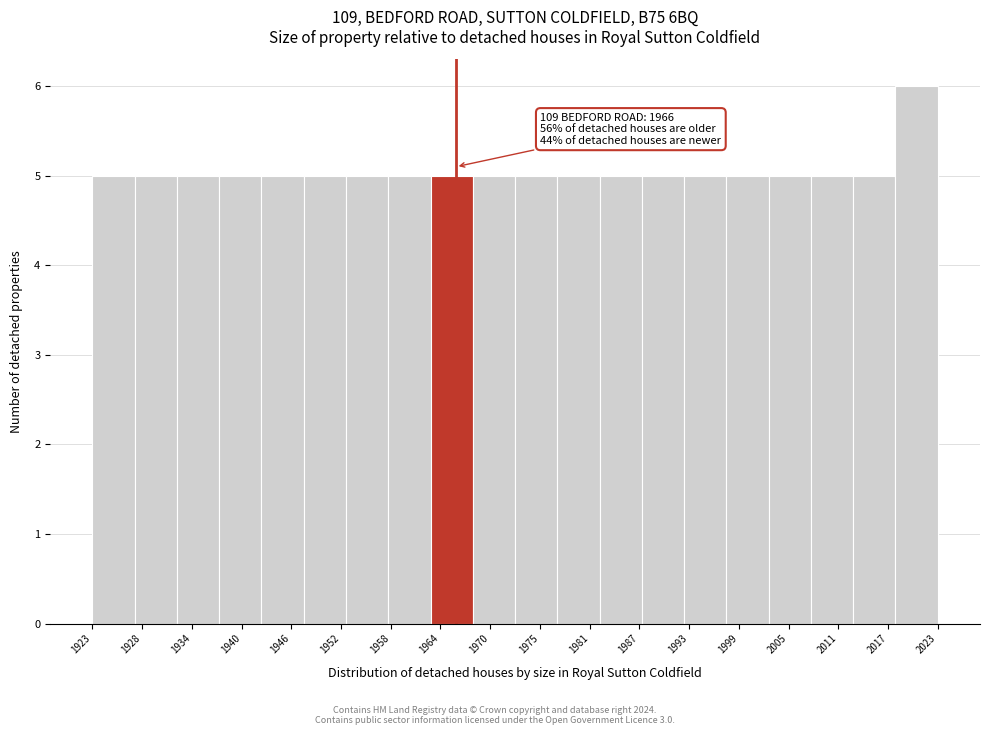

Which range on the x-axis has the tallest bar?

2018 to 2023